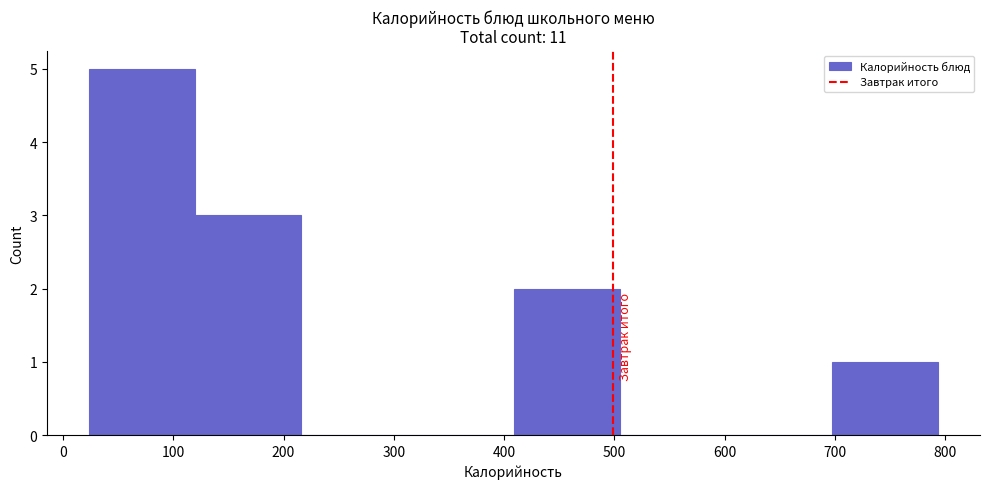

Reading left to right, list every bar in this chart as the range it spans on the x-axis followed by its height. Neither the bar edges nor the heights are printed on the chart, so give them approximately, as read against the axes.

20 to 120: 5
120 to 220: 3
220 to 310: 0
310 to 410: 0
410 to 500: 2
500 to 600: 0
600 to 700: 0
700 to 790: 1